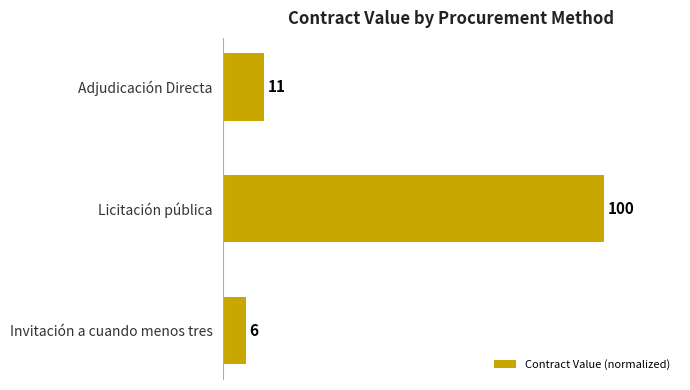

Rank the categories by value from highest to lowest.

Licitación pública, Adjudicación Directa, Invitación a cuando menos tres